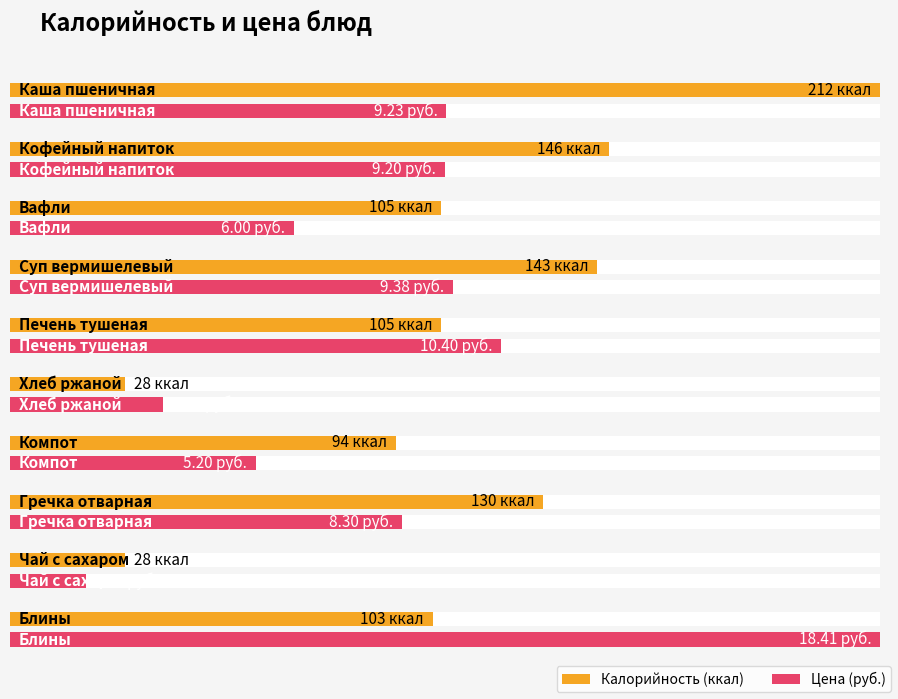

True or false: Калорийность has a value of 165.2 at Вафли.

False